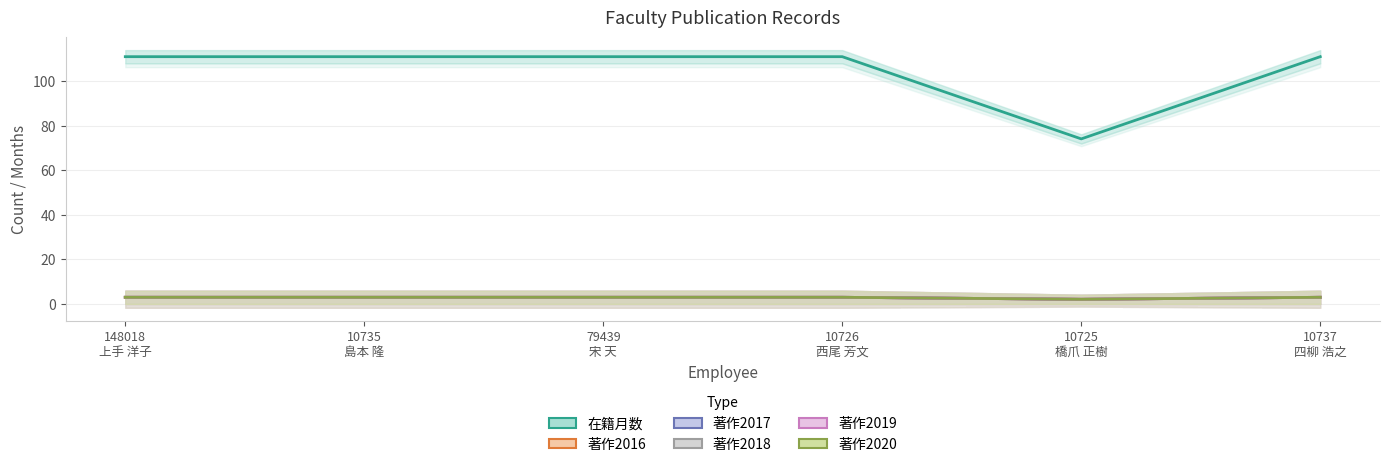

What is the sum of all 著作2016 values?

16.8